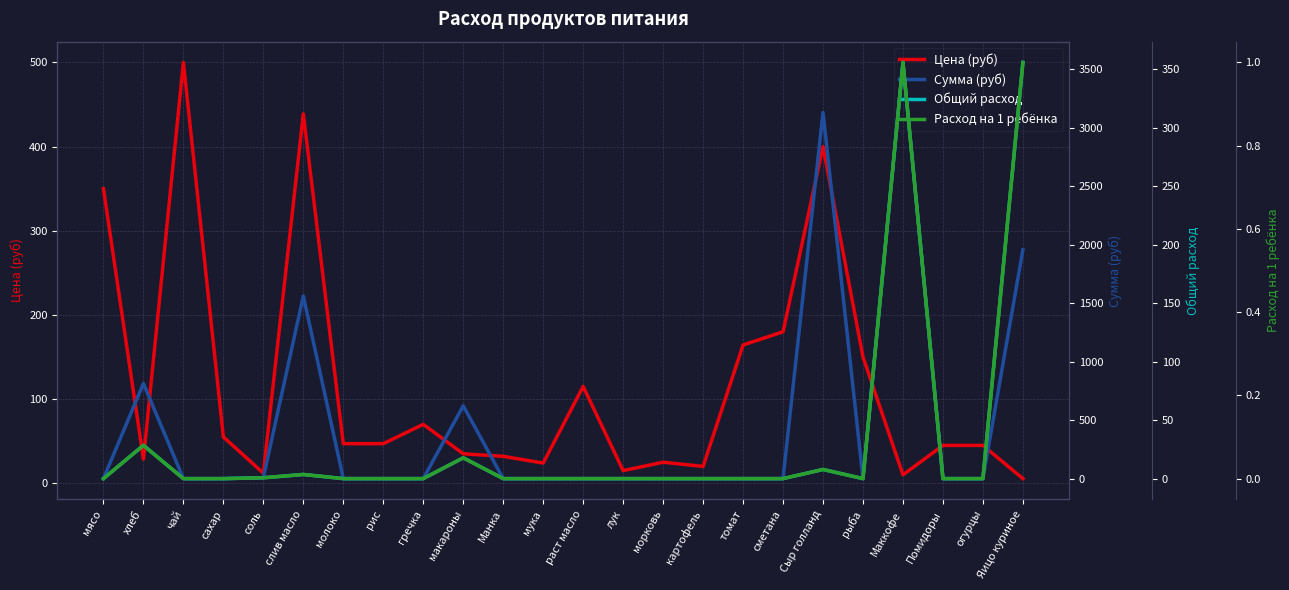

True or false: Расход на 1 ребёнка has a value of 0.4 at Помидоры.

False